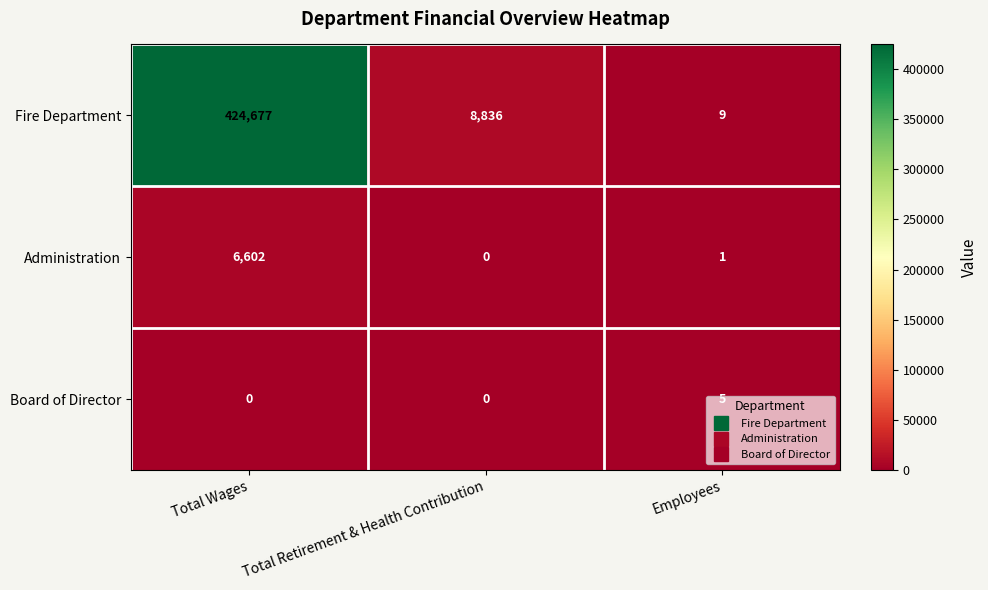

Which category has the lowest value in the Administration series?

Total Retirement & Health Contribution